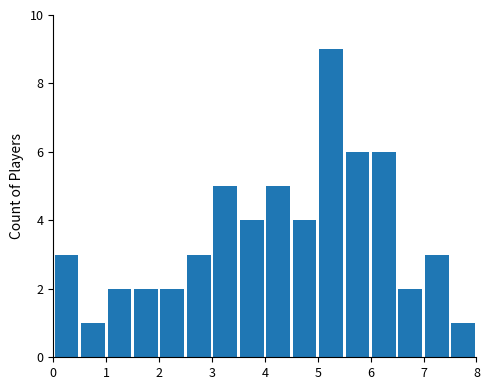

Reading left to right, list every bar in this chart as the range it spans on the x-axis followed by its height. The values are not printed on the chart, so give them approximately, as read against the axis.

0.0 to 0.5: 3
0.5 to 1.0: 1
1.0 to 1.5: 2
1.5 to 2.0: 2
2.0 to 2.5: 2
2.5 to 3.0: 3
3.0 to 3.5: 5
3.5 to 4.0: 4
4.0 to 4.5: 5
4.5 to 5.0: 4
5.0 to 5.5: 9
5.5 to 6.0: 6
6.0 to 6.5: 6
6.5 to 7.0: 2
7.0 to 7.5: 3
7.5 to 8.0: 1